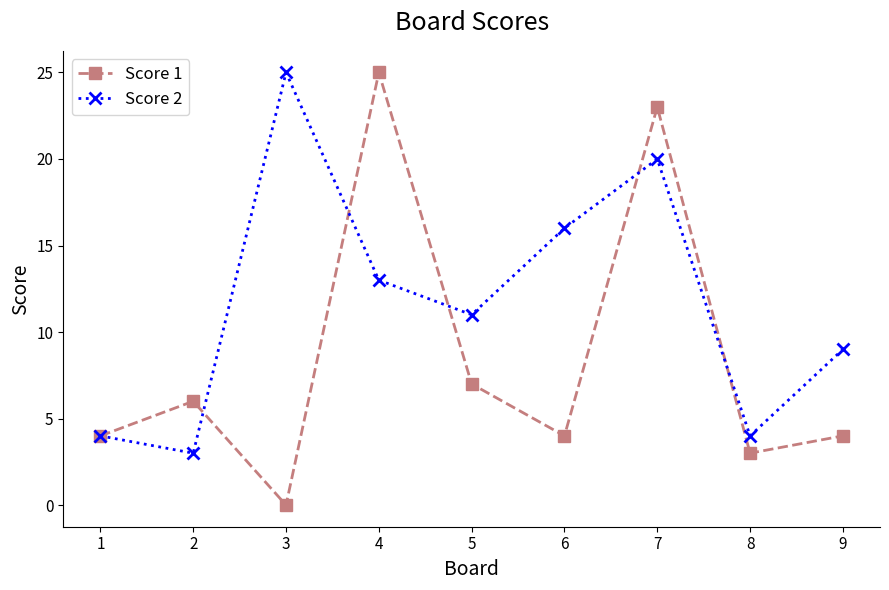

What are all the series names shown in the legend?

Score 1, Score 2